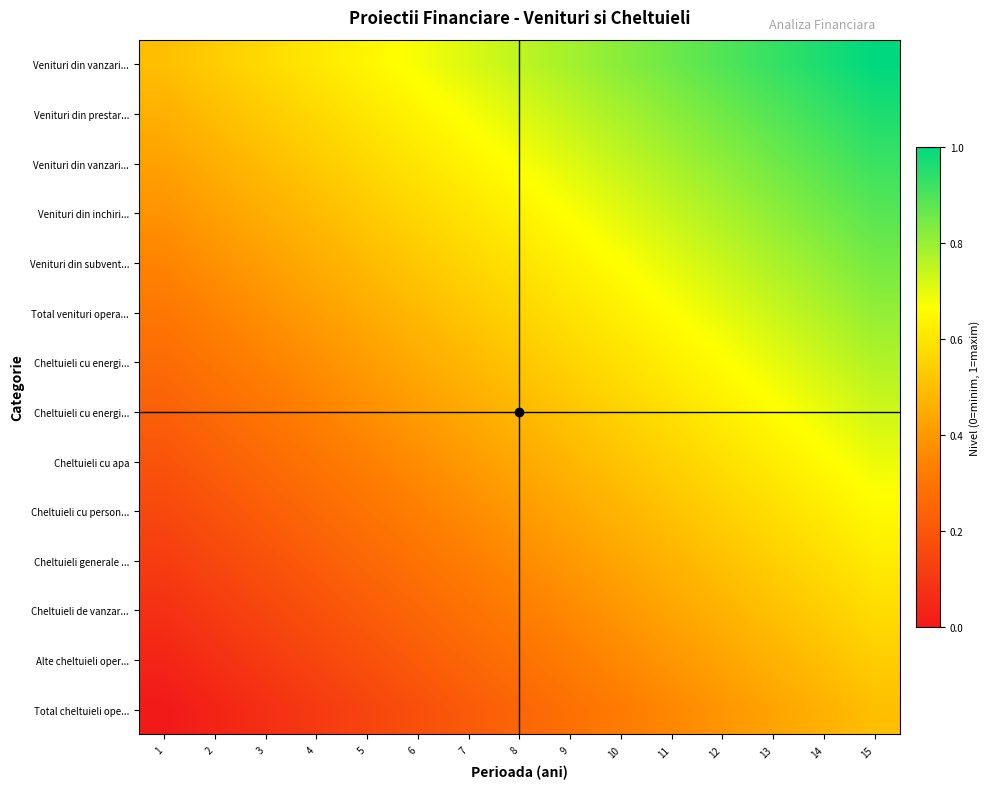

At which category is the sum across all series the highest?

15